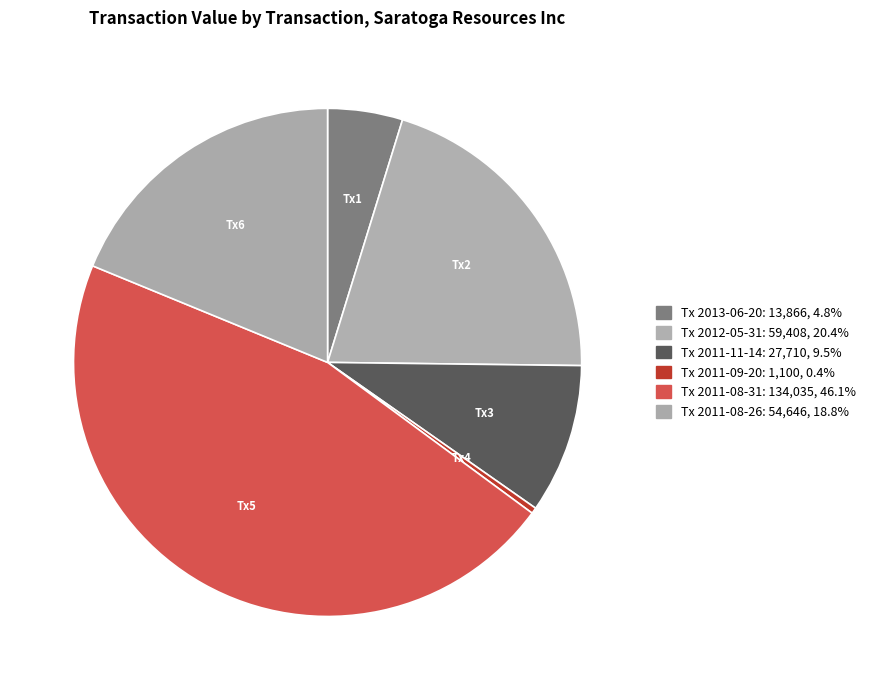

How many segments does this pie chart have?

6